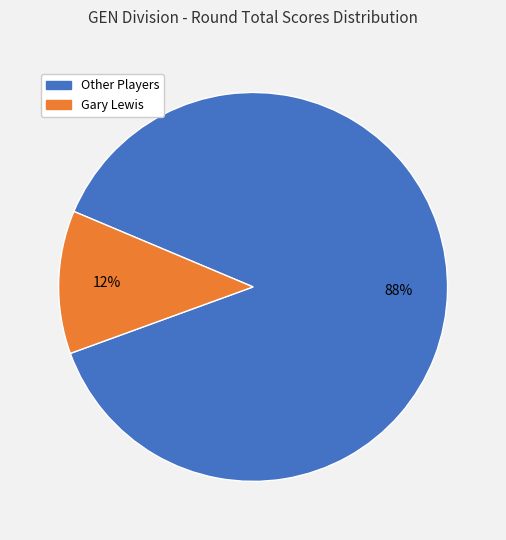

Does any single category account for the majority?

Yes